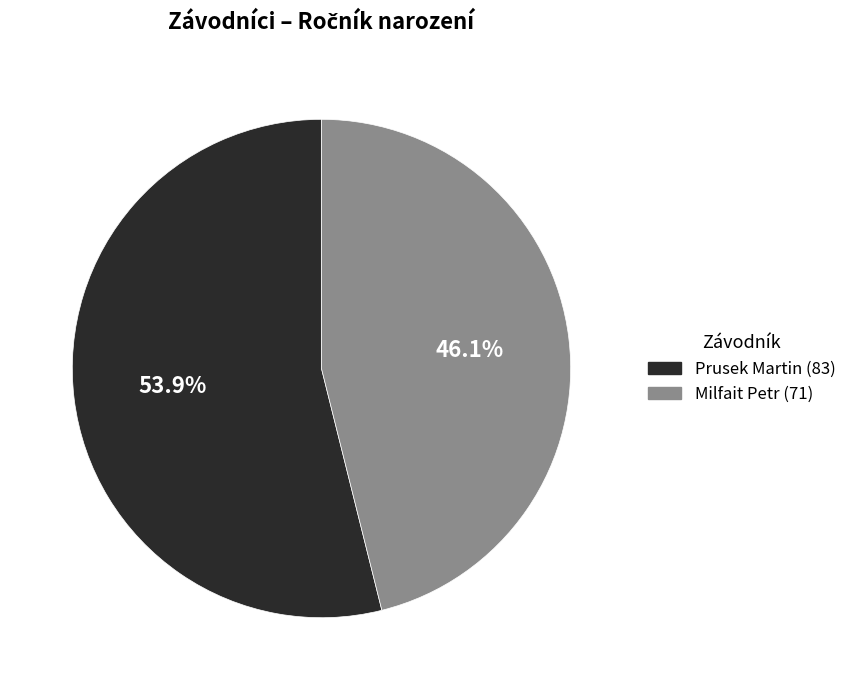

How much of the chart is everything except Prusek Martin?

46.1%